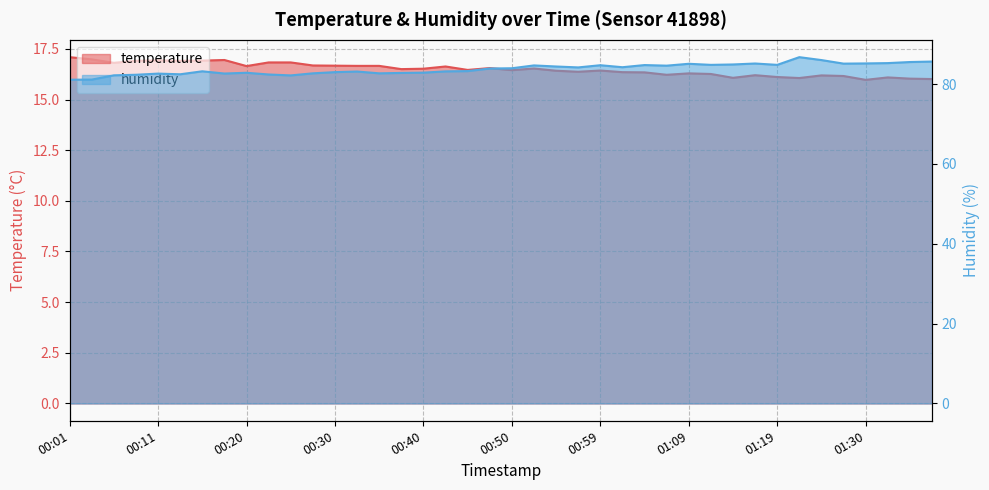

How many series are shown in this chart?

2